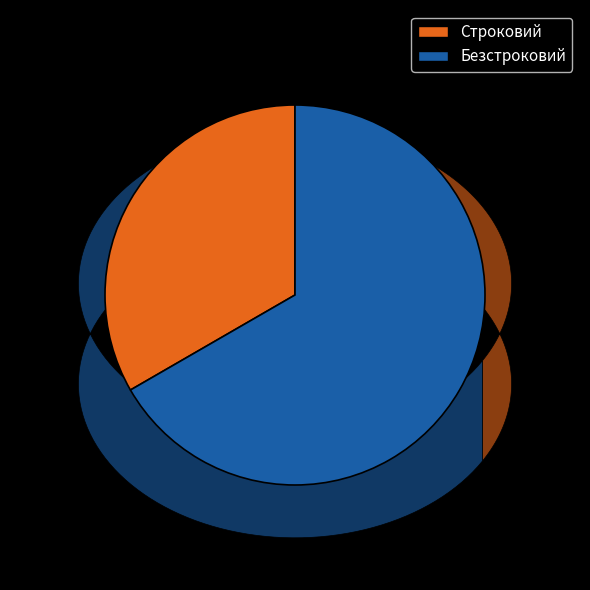

How many segments does this pie chart have?

2